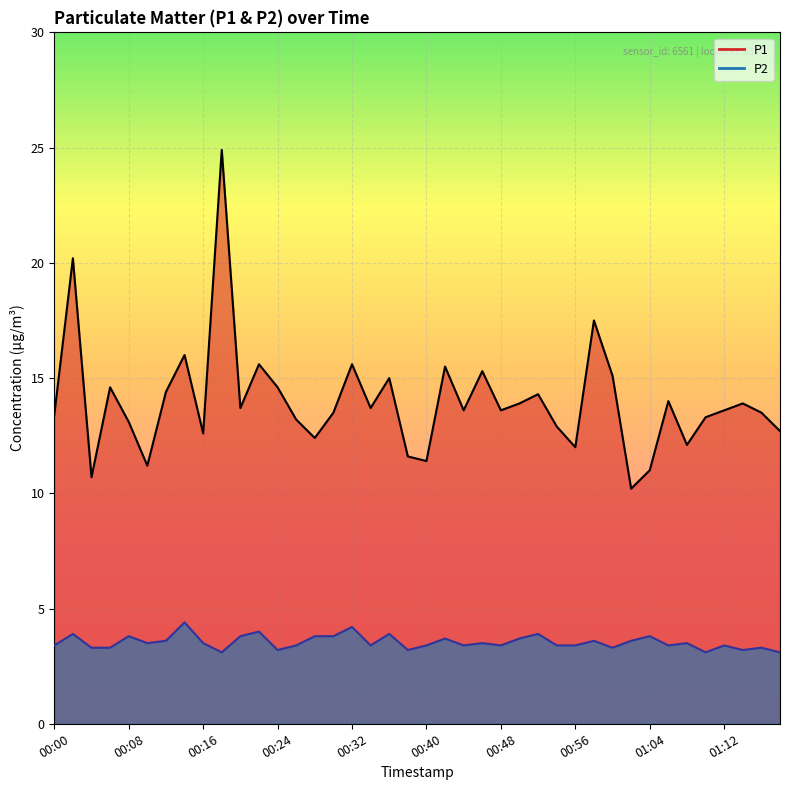

What is the greatest value displayed?

24.9